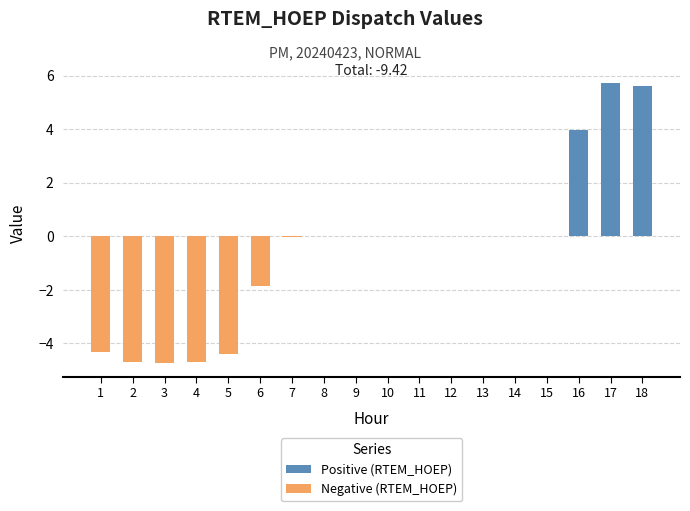

Are the bars horizontal?

No